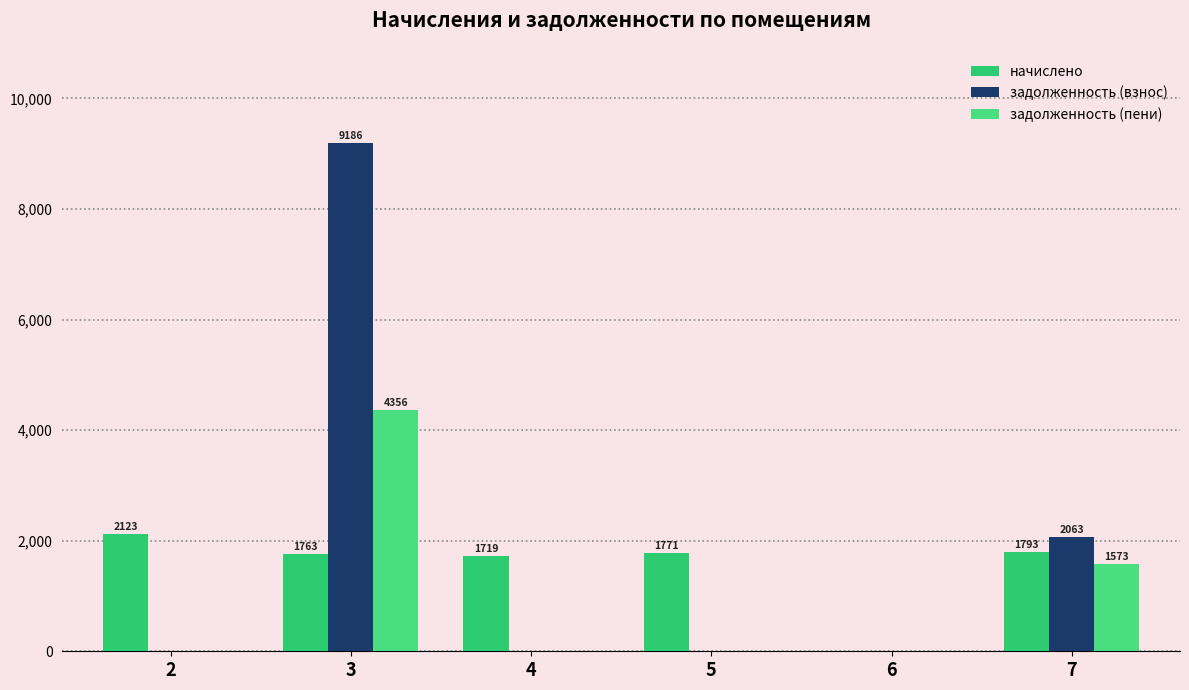

Is it true that задолженность (пени) equals 0.0 at 5?

True